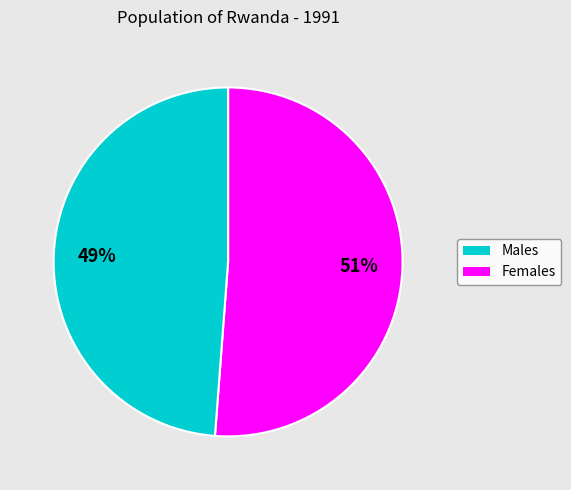

To the nearest percent, what is the difference between the largest and smallest slice percentages?

2%